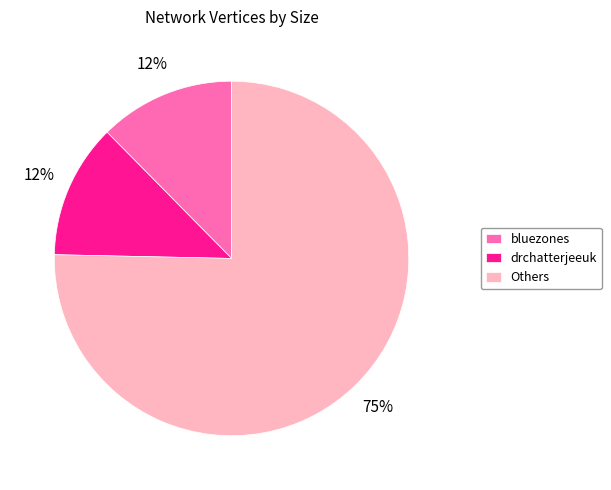

Is there a majority slice in this chart?

Yes